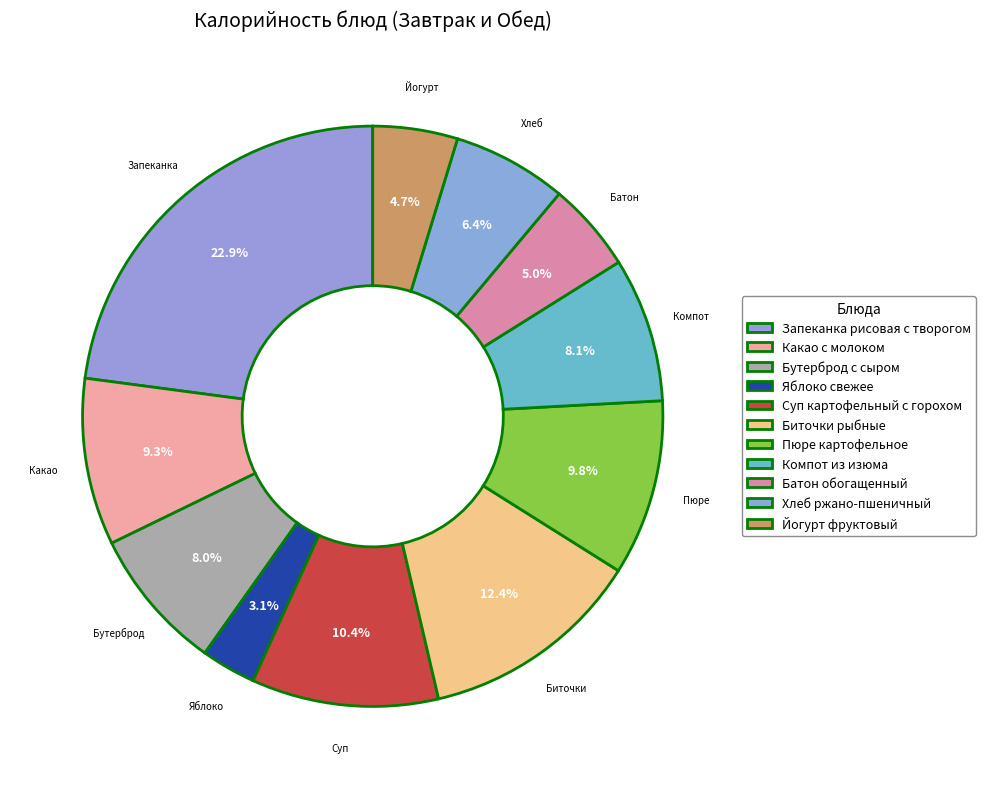

Count the number of slices in the pie.

11